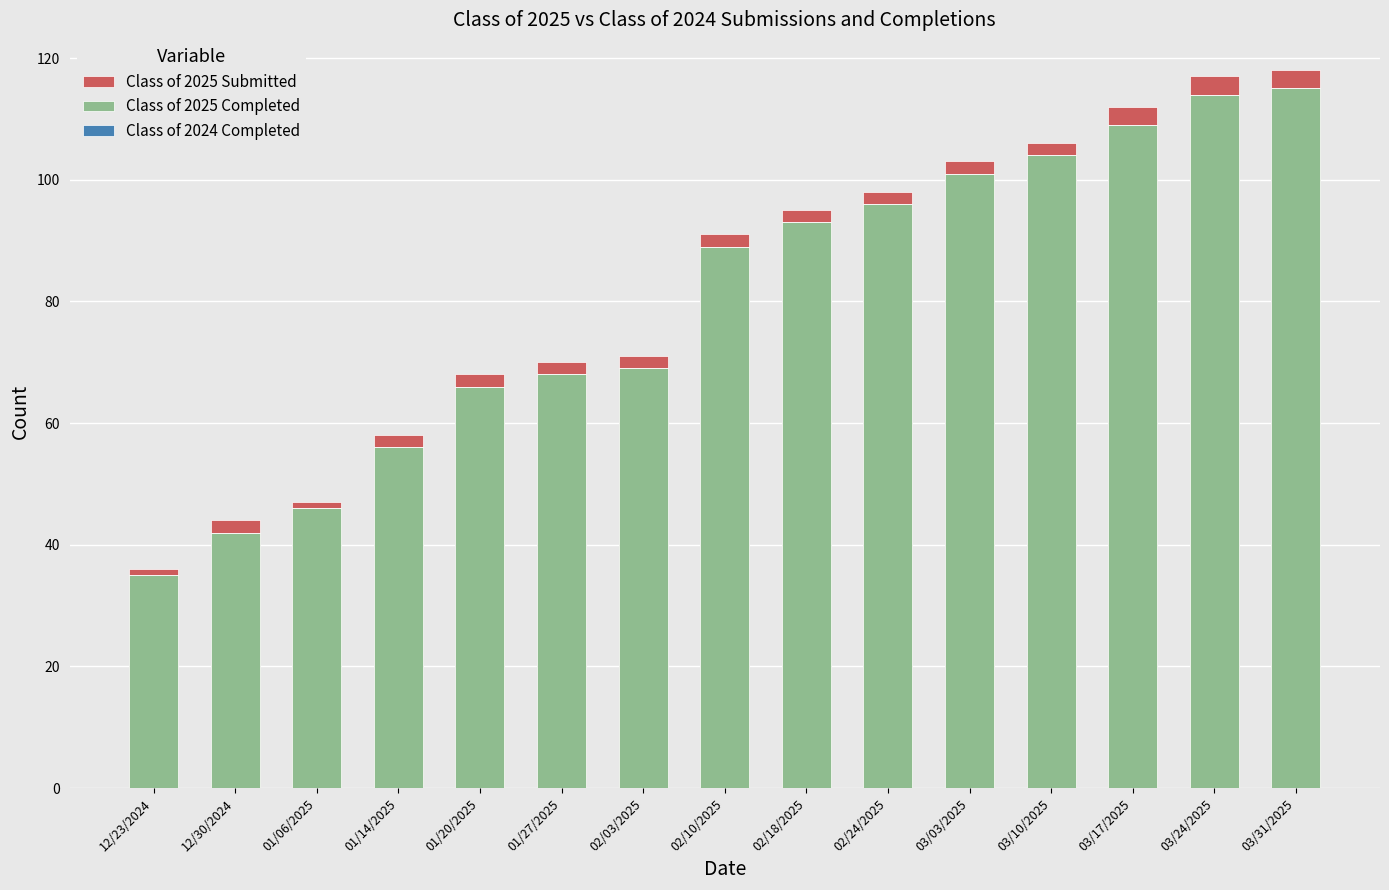

Reading left to right, extract all data points from this chart.

Class of 2025 Submitted: 12/23/2024=36	12/30/2024=44	01/06/2025=47	01/14/2025=58	01/20/2025=68	01/27/2025=70	02/03/2025=71	02/10/2025=91	02/18/2025=95	02/24/2025=98	03/03/2025=103	03/10/2025=106	03/17/2025=112	03/24/2025=117	03/31/2025=118
Class of 2025 Completed: 12/23/2024=35	12/30/2024=42	01/06/2025=46	01/14/2025=56	01/20/2025=66	01/27/2025=68	02/03/2025=69	02/10/2025=89	02/18/2025=93	02/24/2025=96	03/03/2025=101	03/10/2025=104	03/17/2025=109	03/24/2025=114	03/31/2025=115
Class of 2024 Completed: 12/23/2024=0	12/30/2024=0	01/06/2025=0	01/14/2025=0	01/20/2025=0	01/27/2025=0	02/03/2025=0	02/10/2025=0	02/18/2025=0	02/24/2025=0	03/03/2025=0	03/10/2025=0	03/17/2025=0	03/24/2025=0	03/31/2025=0